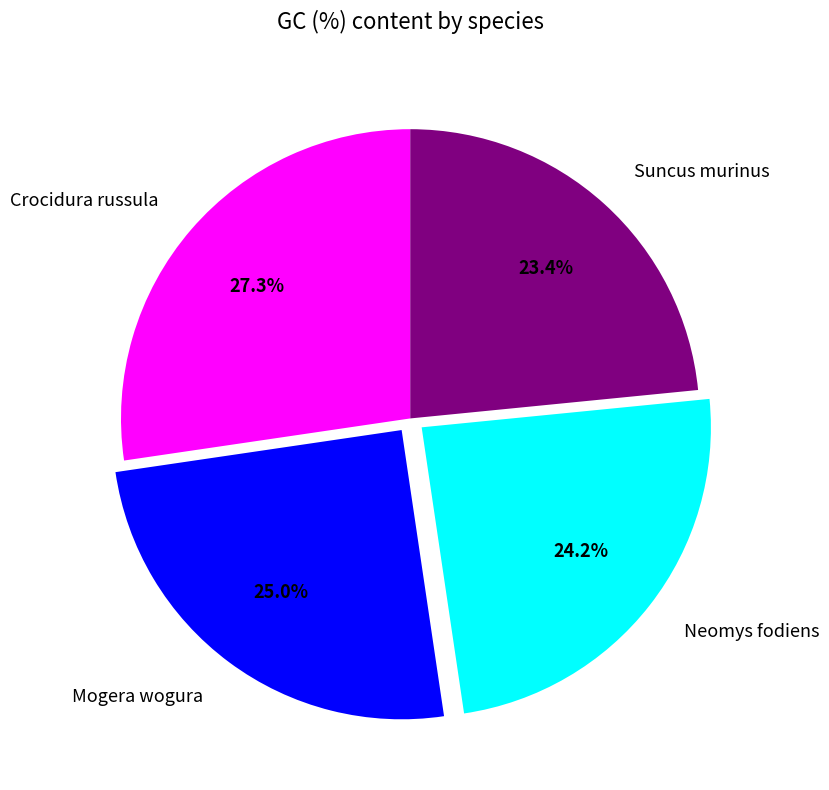

Rank the categories by value from lowest to highest.

Suncus murinus, Neomys fodiens, Mogera wogura, Crocidura russula